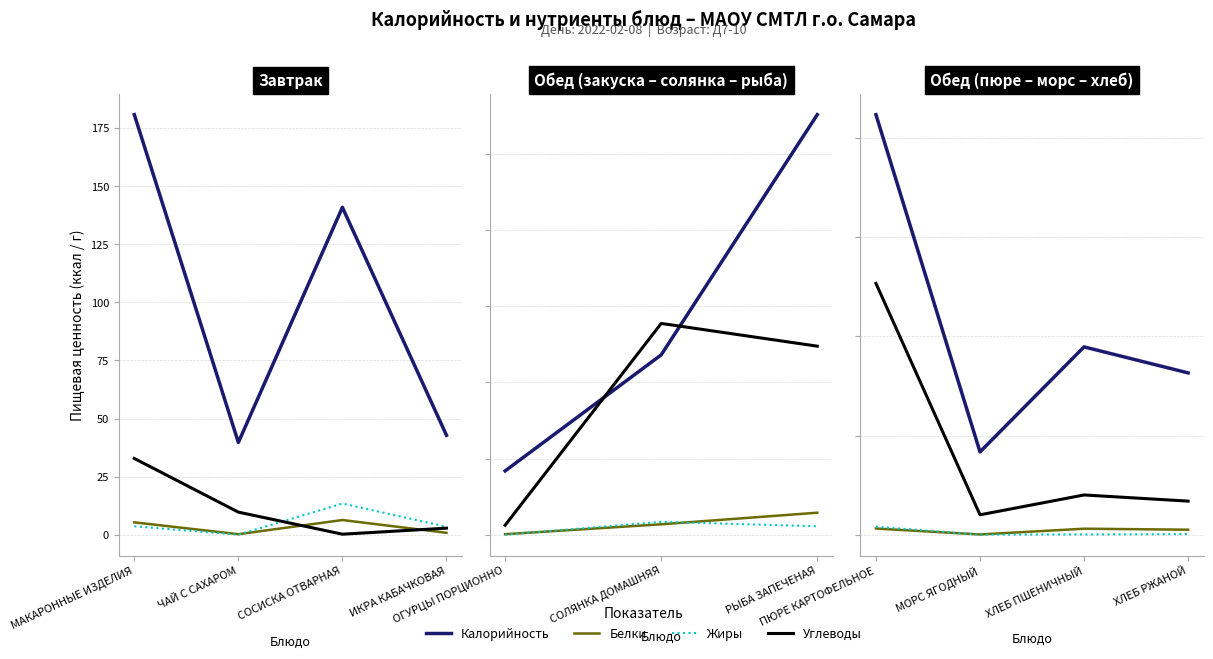

True or false: Белки has a value of 1.8 at ХЛЕБ ПШЕНИЧНЫЙ.

False